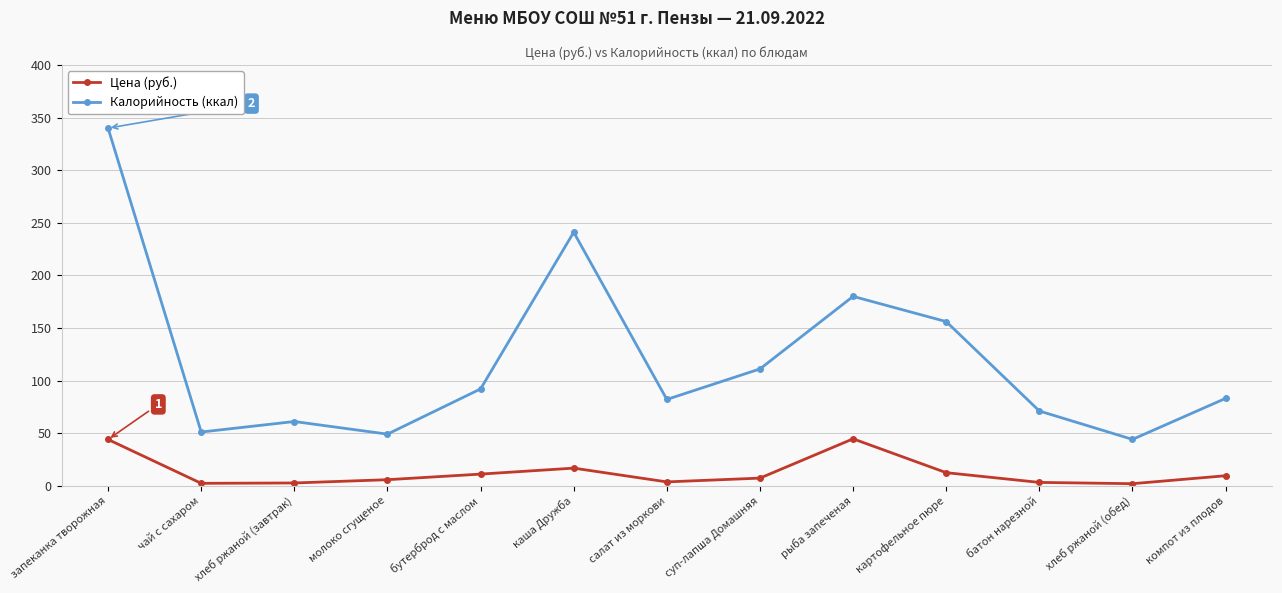

In Цена (руб.), how many points are lower than both neighbors (excluding endpoints)?

3